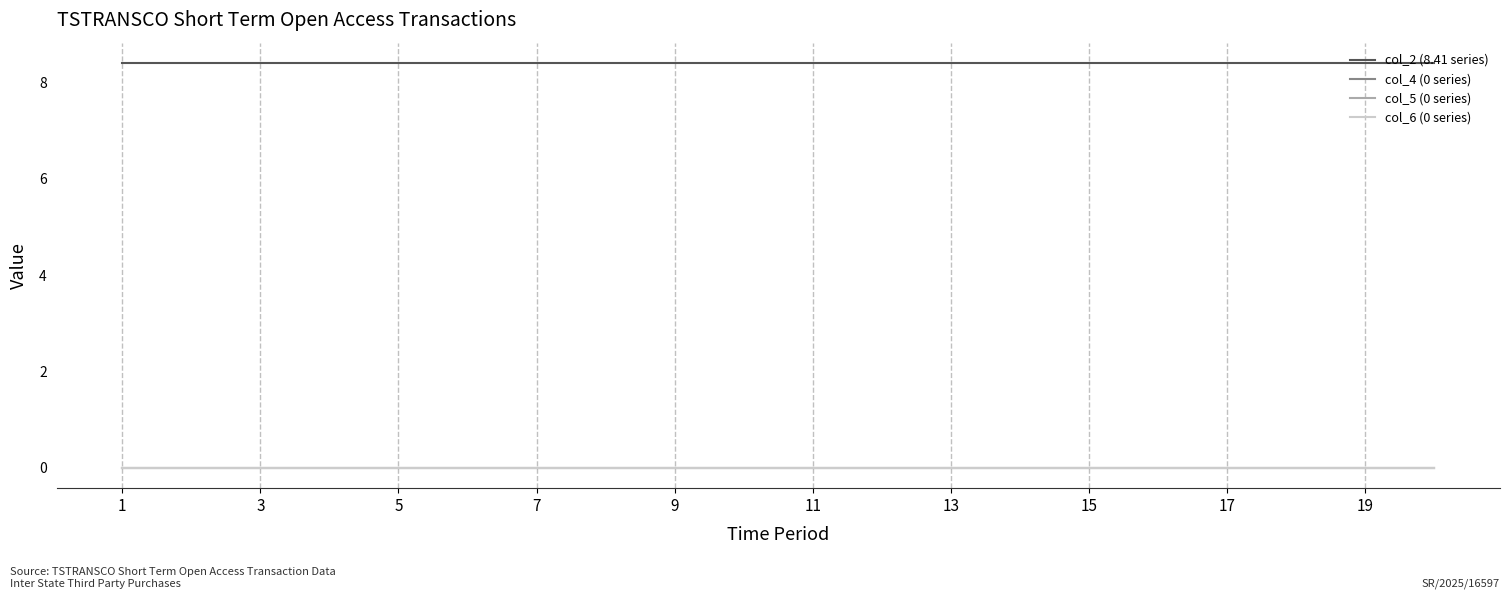

Does the chart have visible grid lines?

No